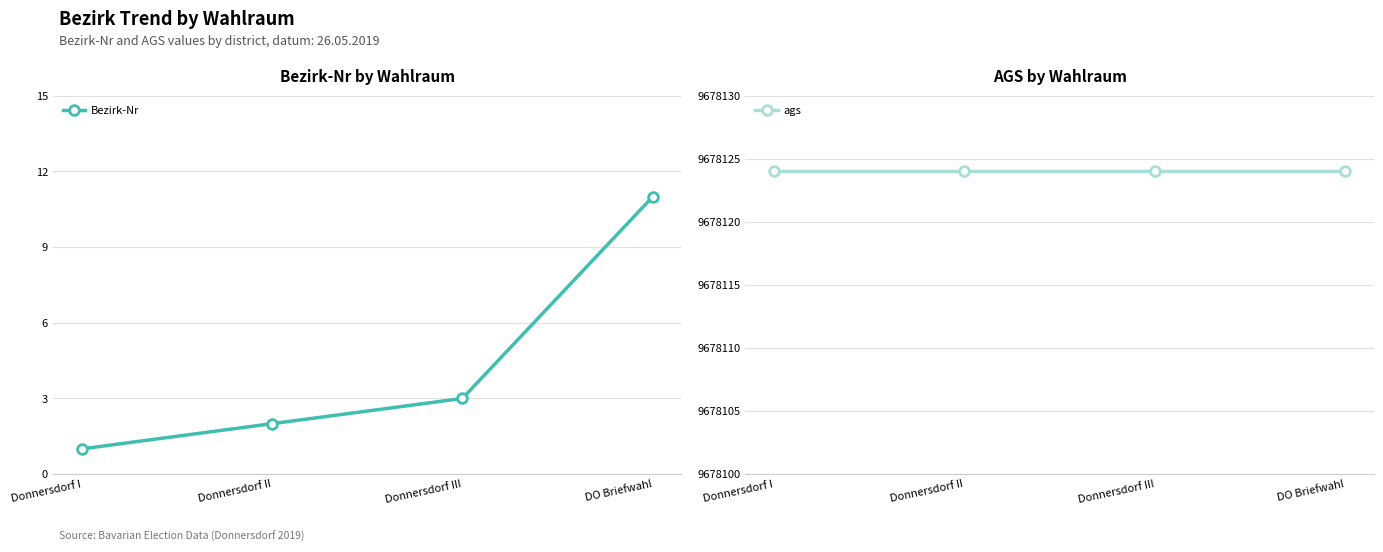

What is the difference between the highest and lowest values at Donnersdorf I?

9678123